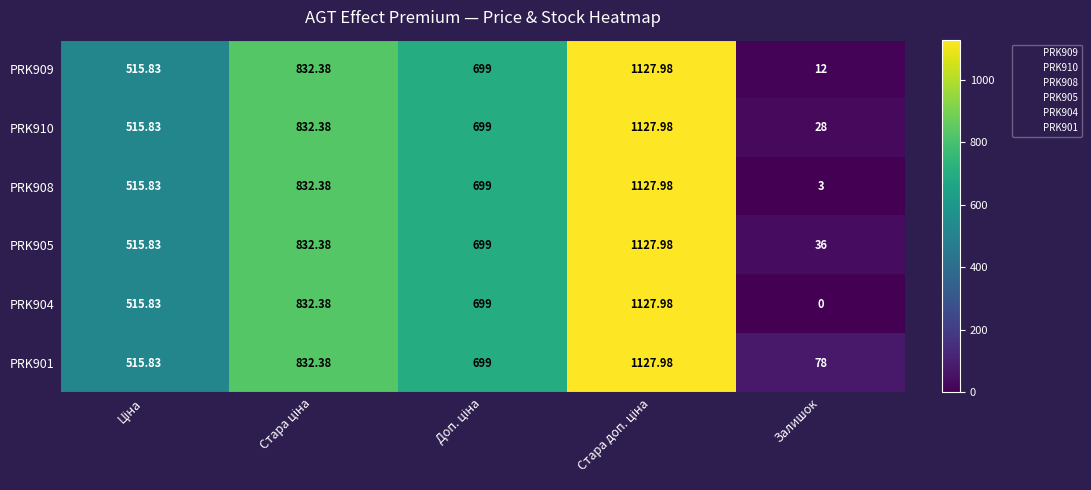

Which label corresponds to the smallest value in the chart?

Залишок